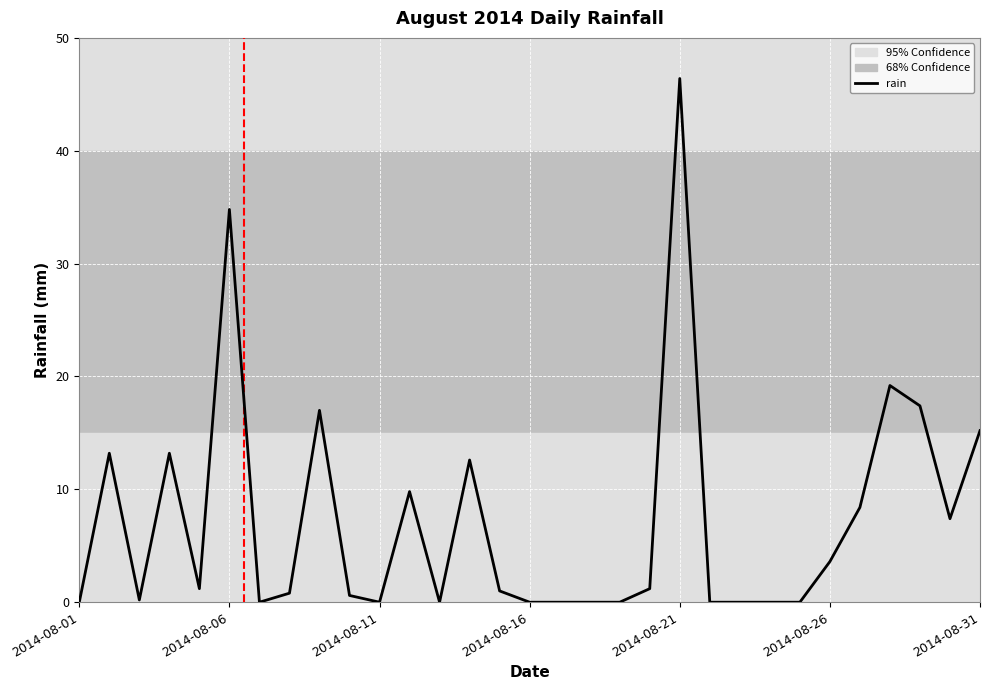

What is the difference between the maximum and minimum values?

46.4